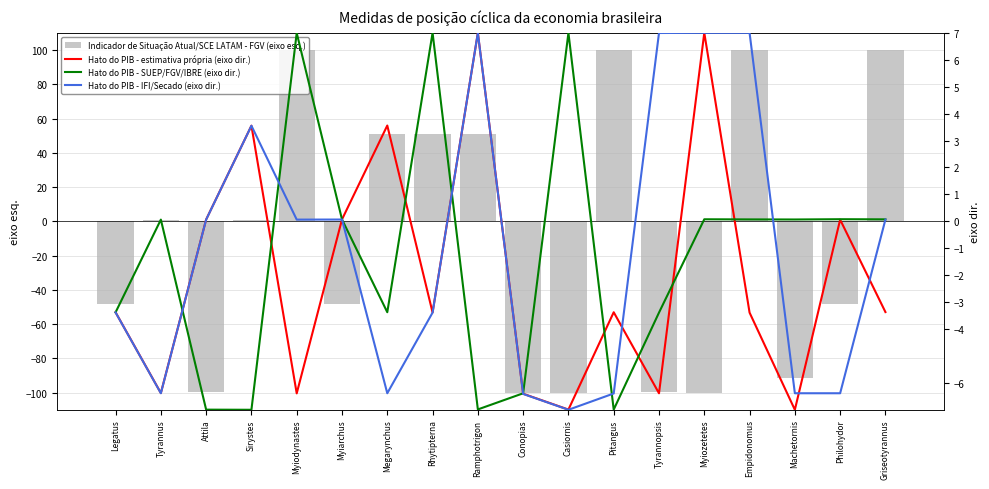

What is the label of the 15th bar from the right?

Sirystes